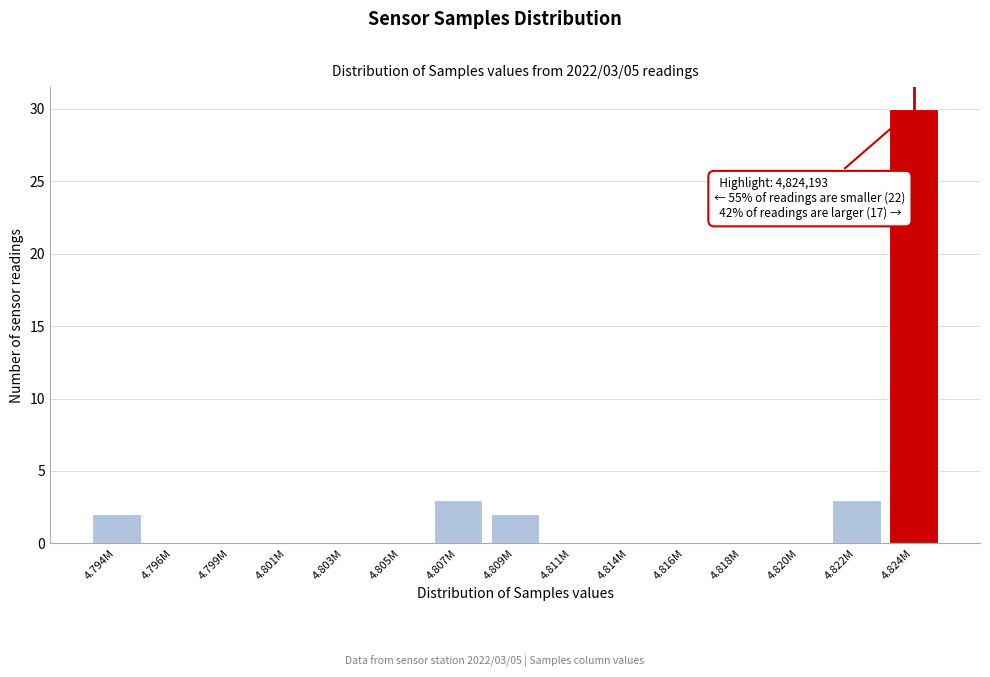

Reading left to right, transcribe all the data shown in this chart.

4.794M=2	4.796M=0	4.799M=0	4.801M=0	4.803M=0	4.805M=0	4.807M=3	4.809M=2	4.811M=0	4.814M=0	4.816M=0	4.818M=0	4.820M=0	4.822M=3	4.824M=30